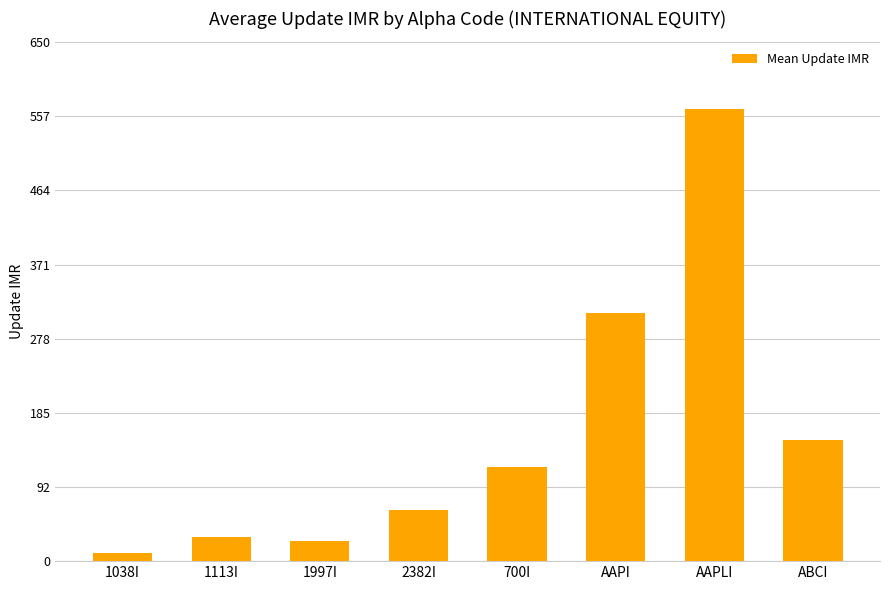

What is the sum of the values at 700I and 1038I?

128.8